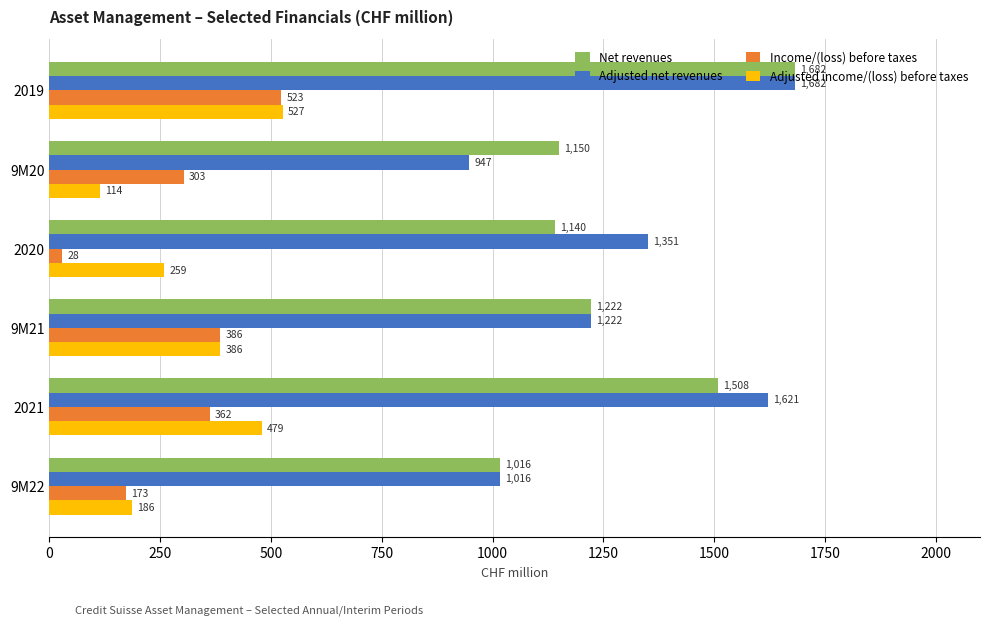

Rank the categories by Adjusted net revenues value from lowest to highest.

9M20, 9M22, 9M21, 2020, 2021, 2019